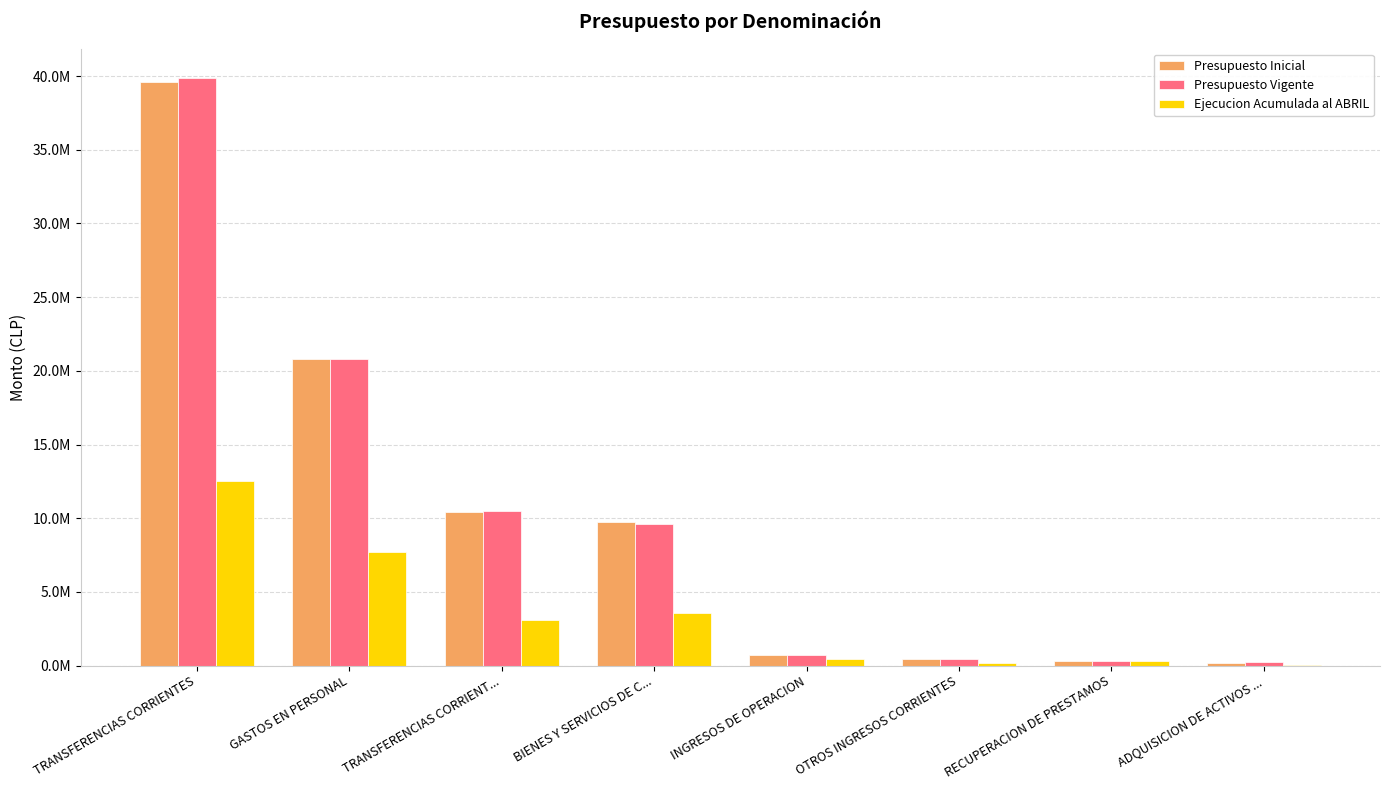

Does the chart contain stacked bars?

No